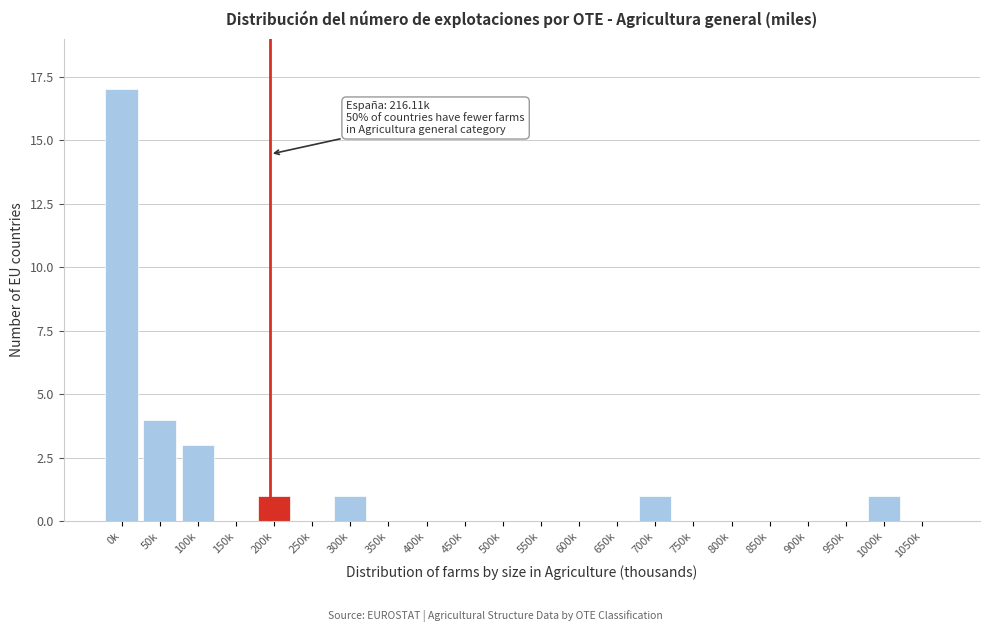

Reading left to right, transcribe all the data shown in this chart.

0k=17	50k=4	100k=3	150k=0	200k=1	250k=0	300k=1	350k=0	400k=0	450k=0	500k=0	550k=0	600k=0	650k=0	700k=1	750k=0	800k=0	850k=0	900k=0	950k=0	1000k=1	1050k=0